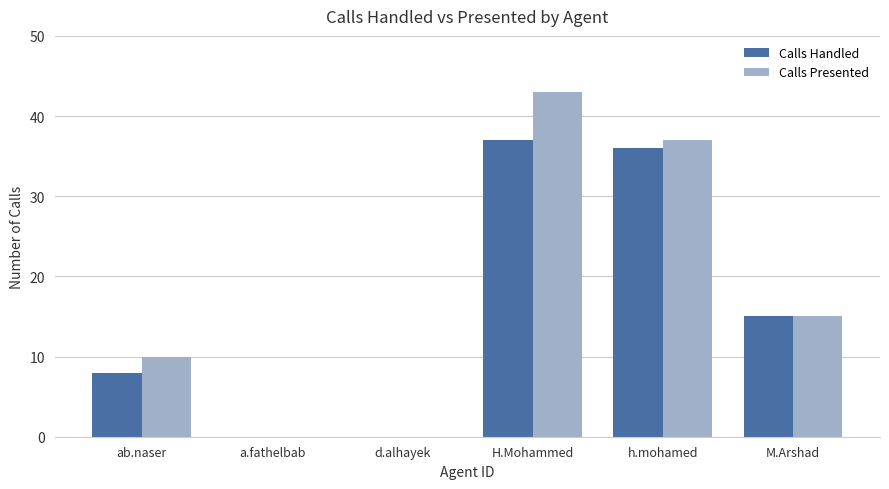

How many distinct data groups are displayed?

2